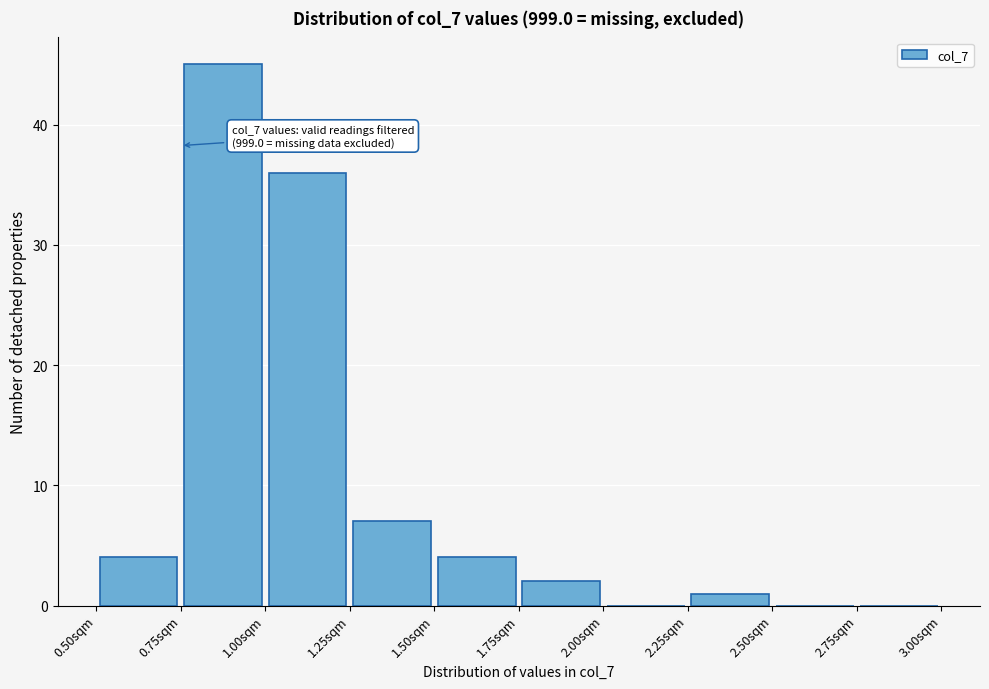

Over which range of the x-axis is the bar tallest?

0.75 to 1.00